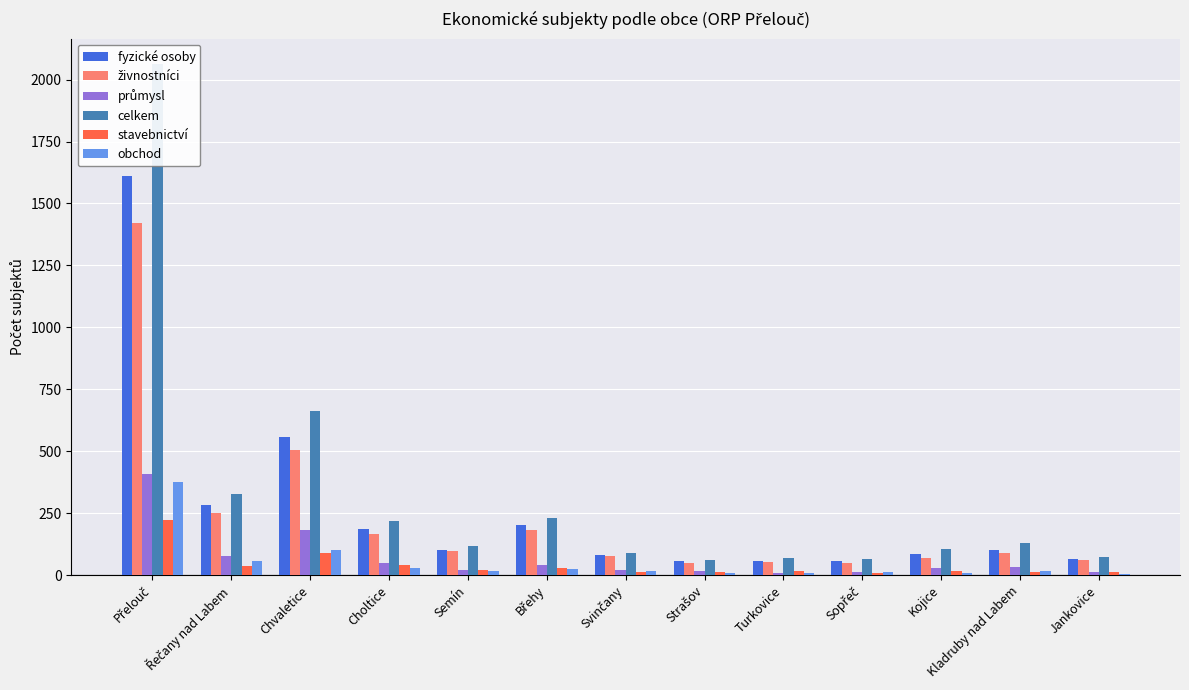

What is the average value of the živnostníci series?

236